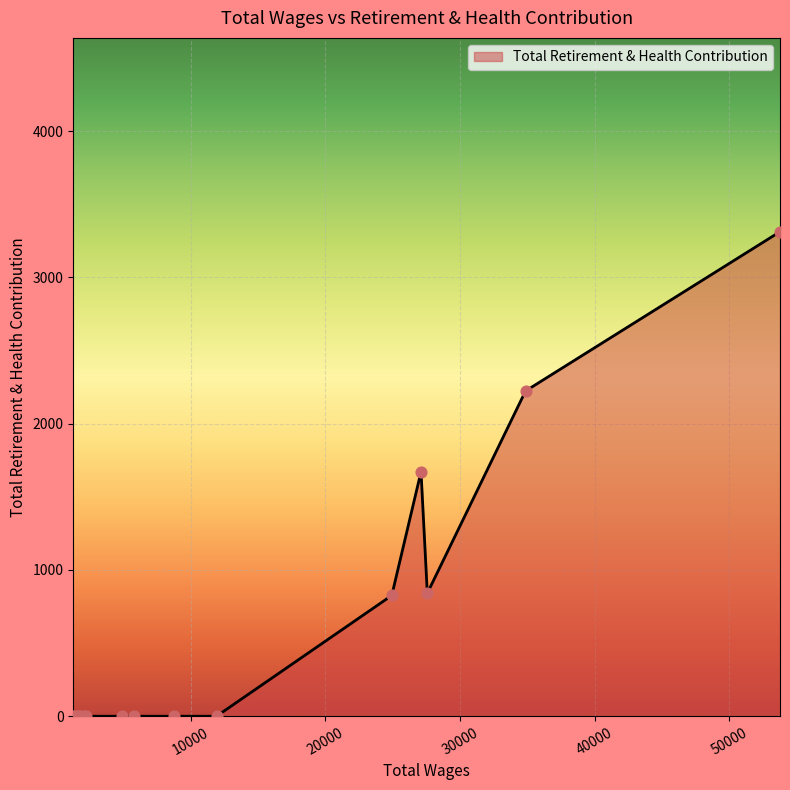

What is the maximum value shown in the chart?

3313